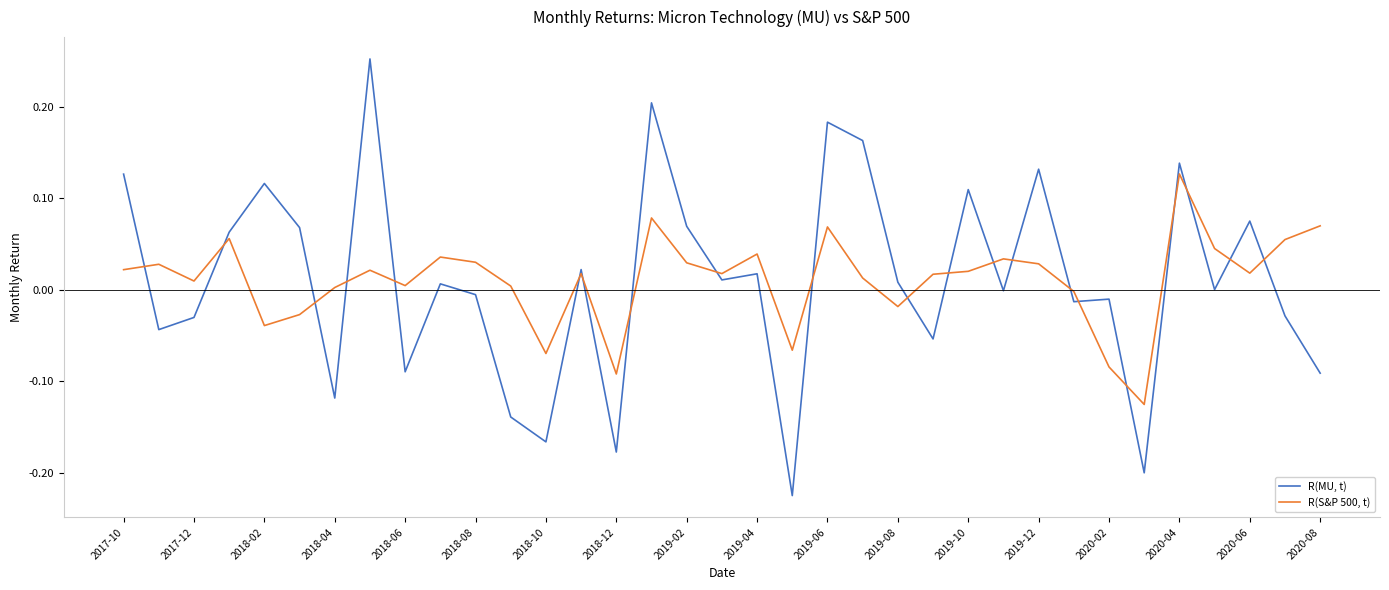

Rank the series by their average value, from lowest to highest.

R(S&P 500, t), R(MU, t)